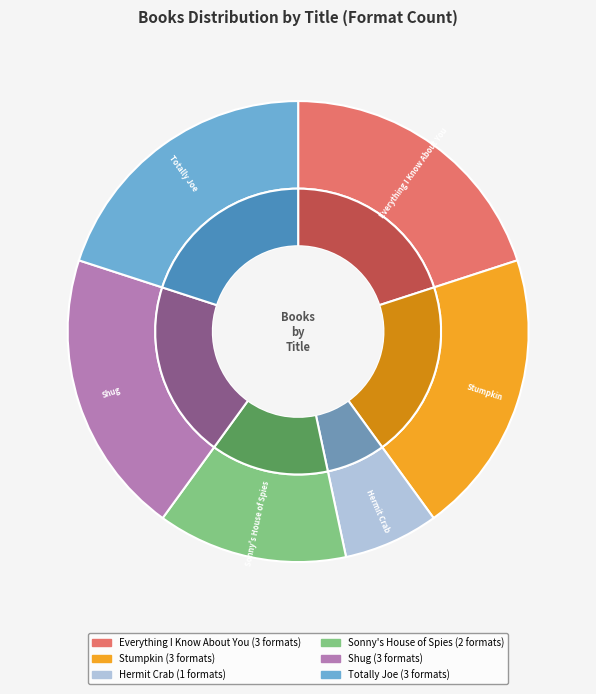

Combined, what portion of the pie is Shug and Everything I Know About You?

40.0%